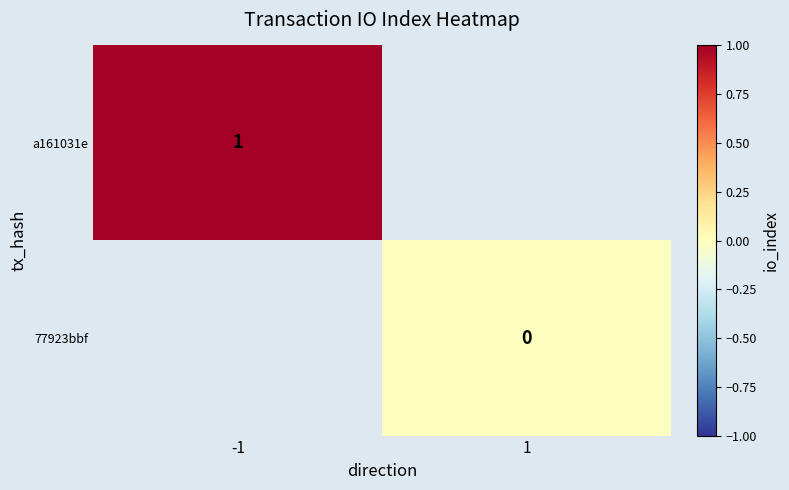

Is it true that a161031e equals 1 at -1?

True